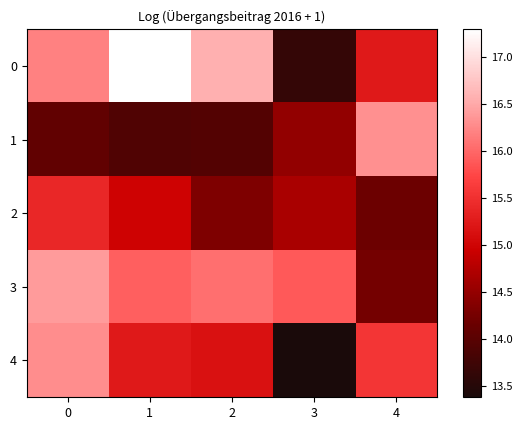

What is the difference between the highest and lowest values at 3?

2.5